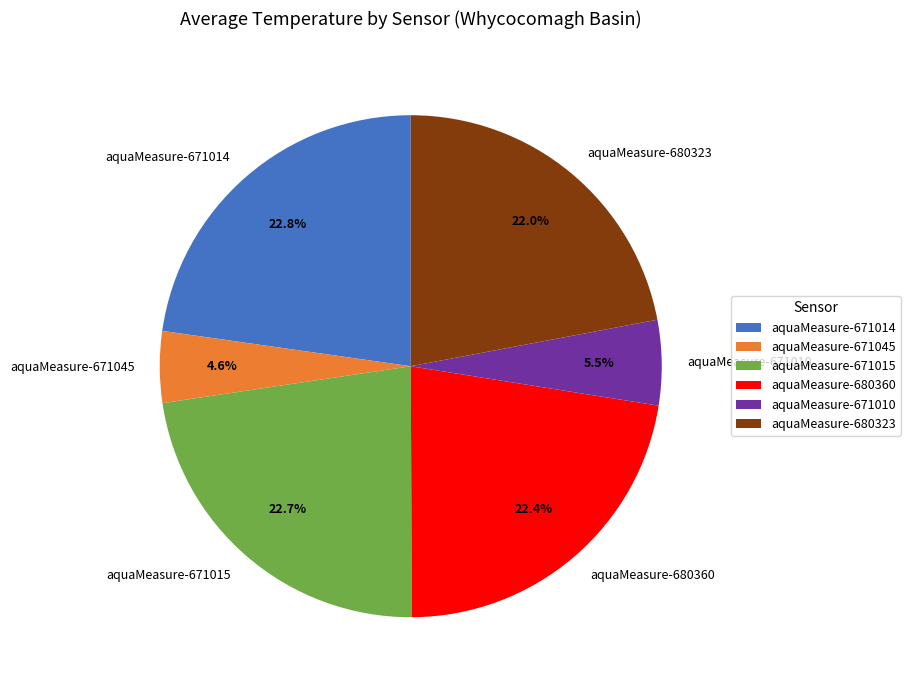

Is there any slice that represents more than half of the pie?

No